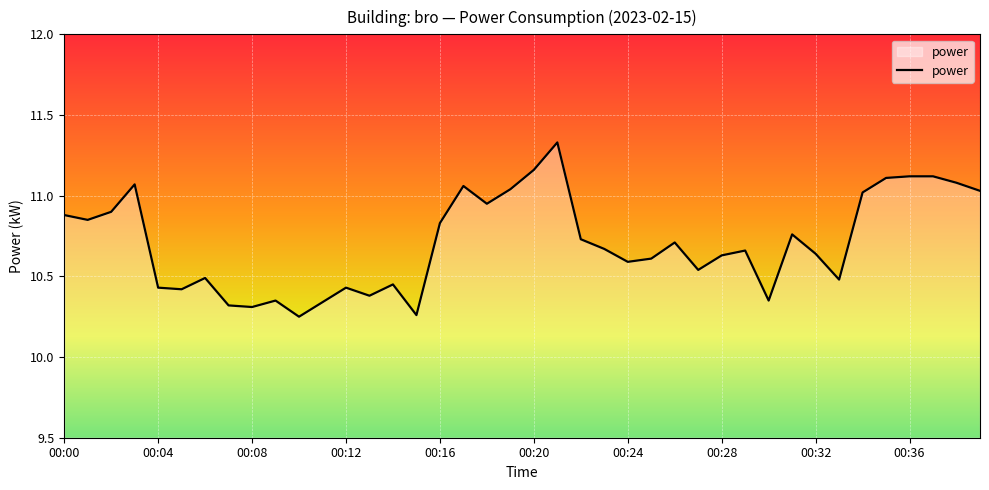

How many series are shown in this chart?

1